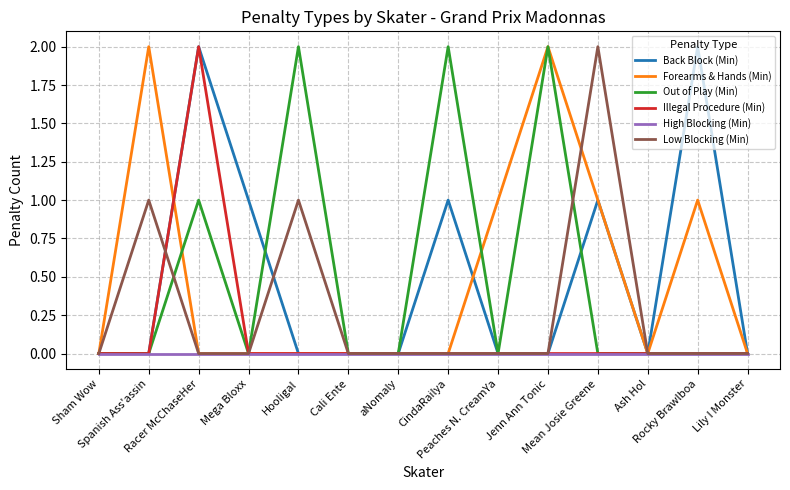

What are all the series names shown in the legend?

Back Block (Min), Forearms & Hands (Min), Out of Play (Min), Illegal Procedure (Min), High Blocking (Min), Low Blocking (Min)